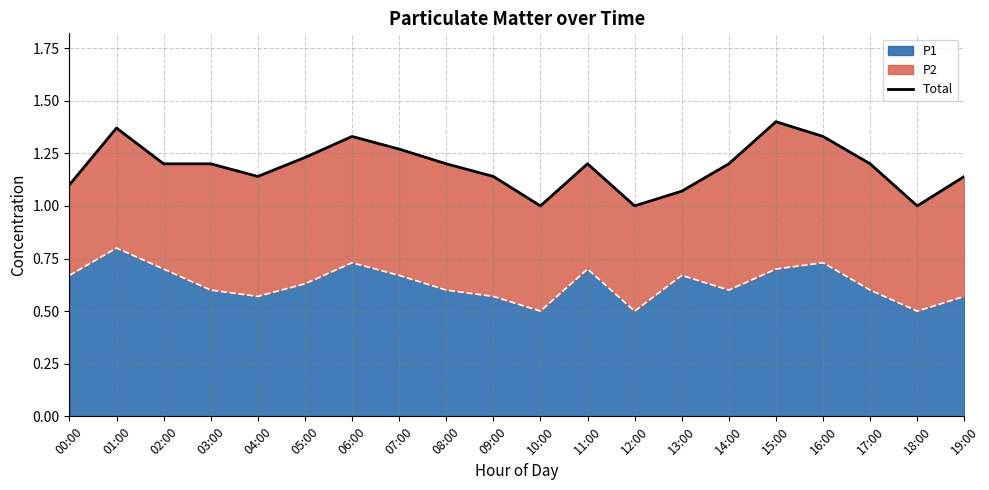

List the labels in order of value, smallest first.

10:00, 12:00, 18:00, 13:00, 00:00, 04:00, 09:00, 19:00, 02:00, 03:00, 08:00, 11:00, 14:00, 17:00, 05:00, 07:00, 06:00, 16:00, 01:00, 15:00